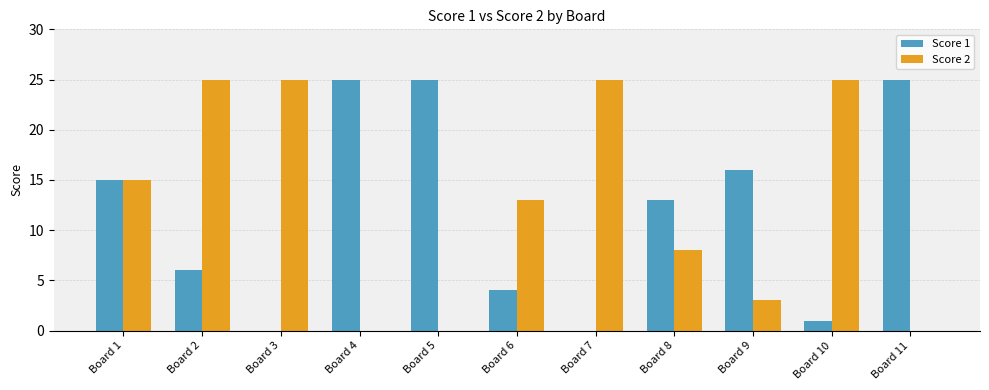

How many categories are shown in the chart?

11